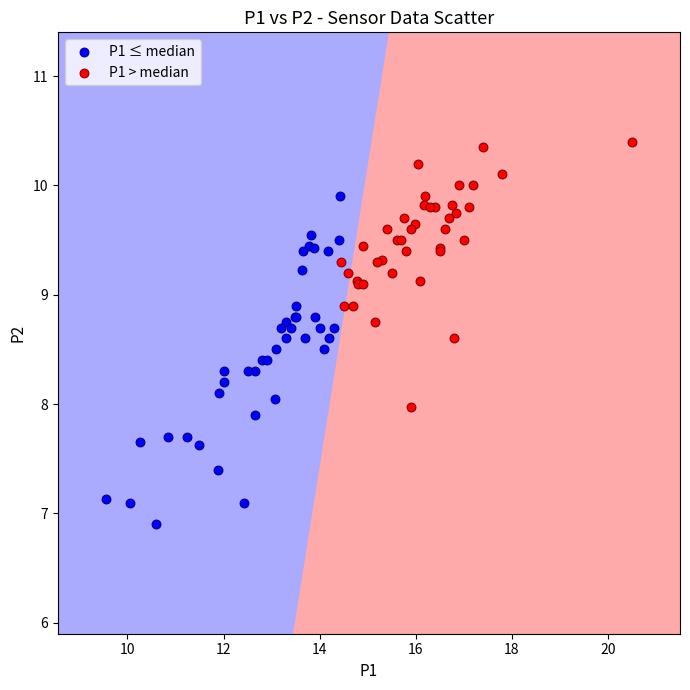

Which series has the widest spread of Y values?

P1 ≤ median